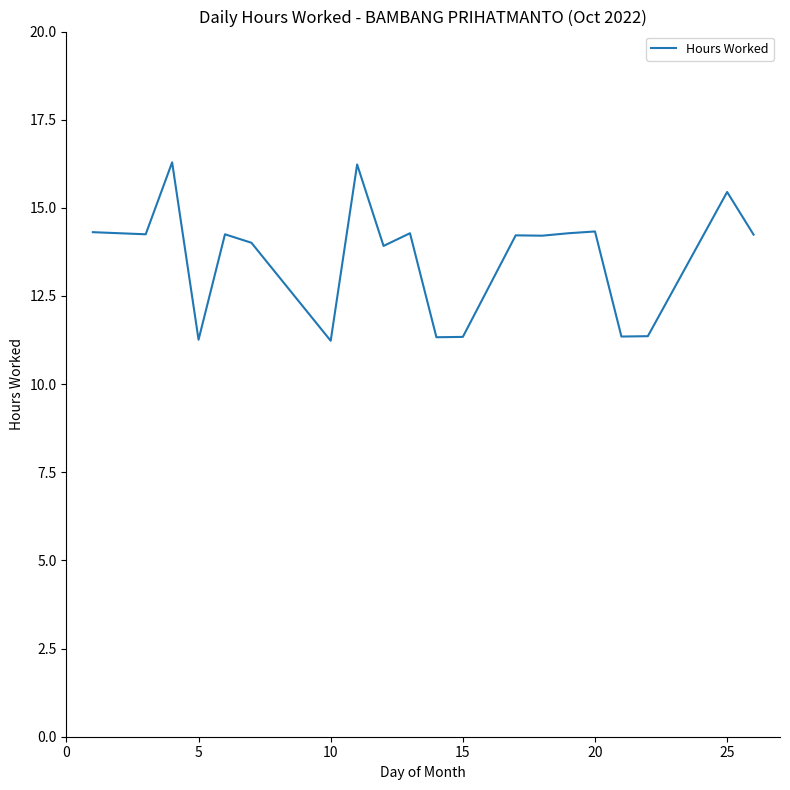

Count the number of categories in the chart.

20